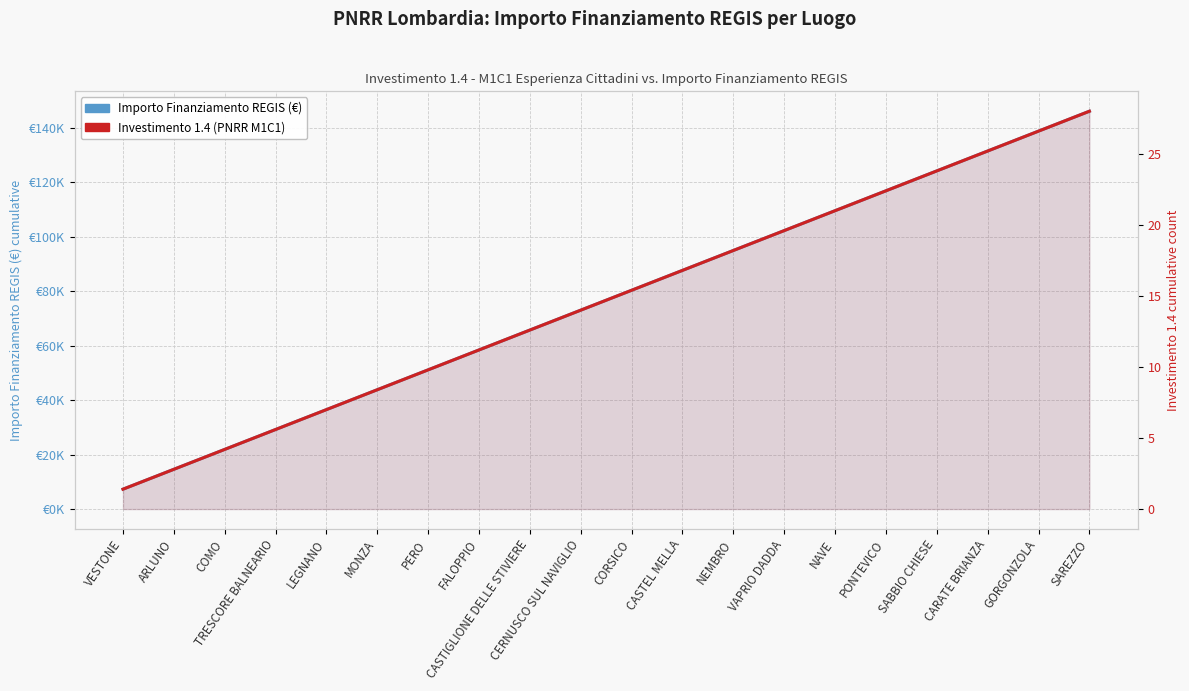

Count the number of categories in the chart.

20